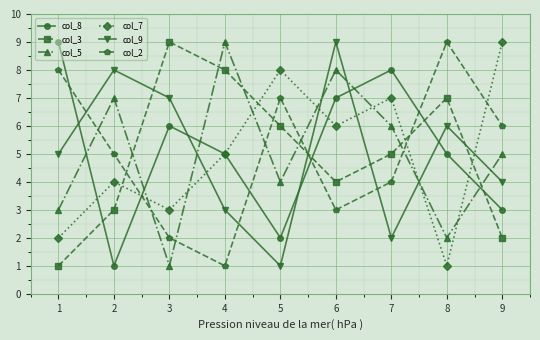

What is the maximum value shown in the chart?

9